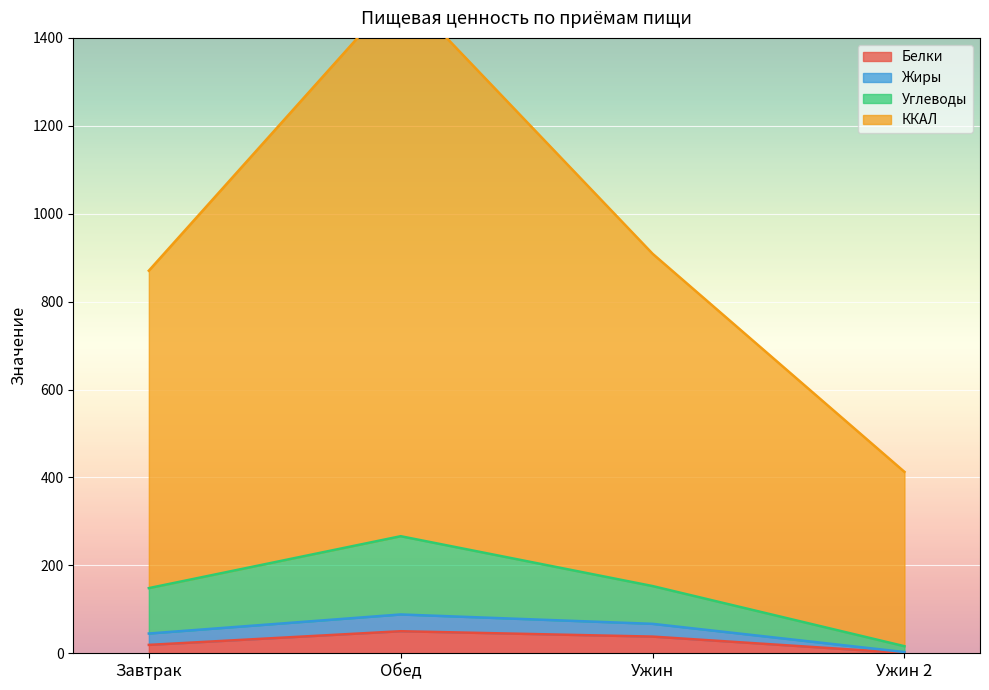

What is the minimum value for Жиры?

2.8